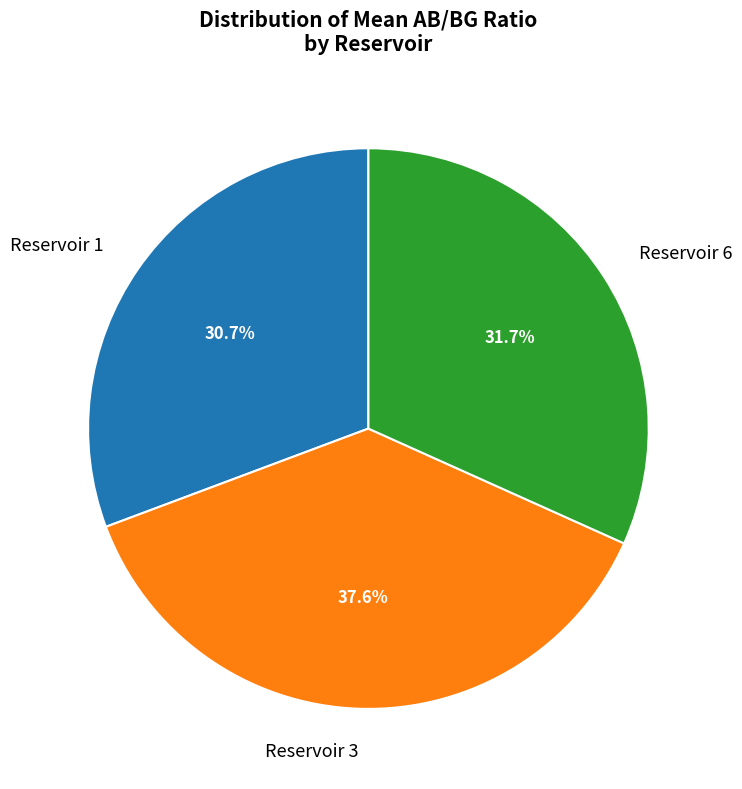

Which slice is the smallest?

Reservoir 1